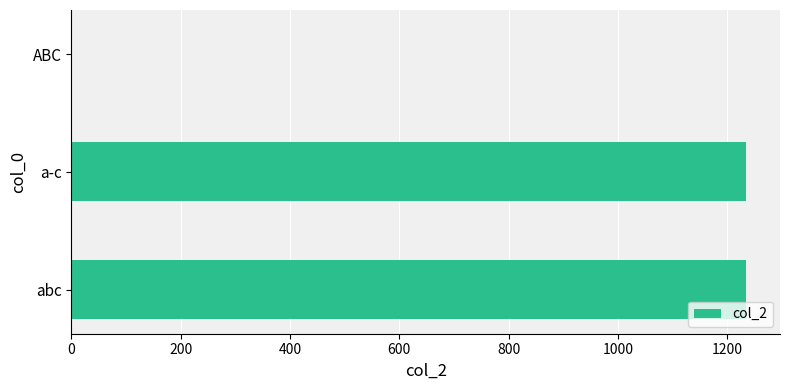

Is it true that the value at abc is 2189.3?

False